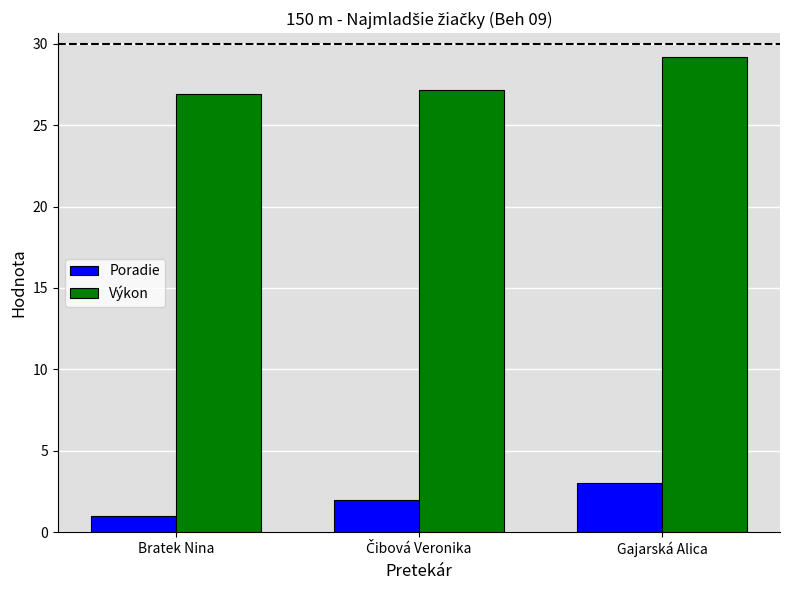

List the series in order of their overall mean, lowest first.

Poradie, Výkon